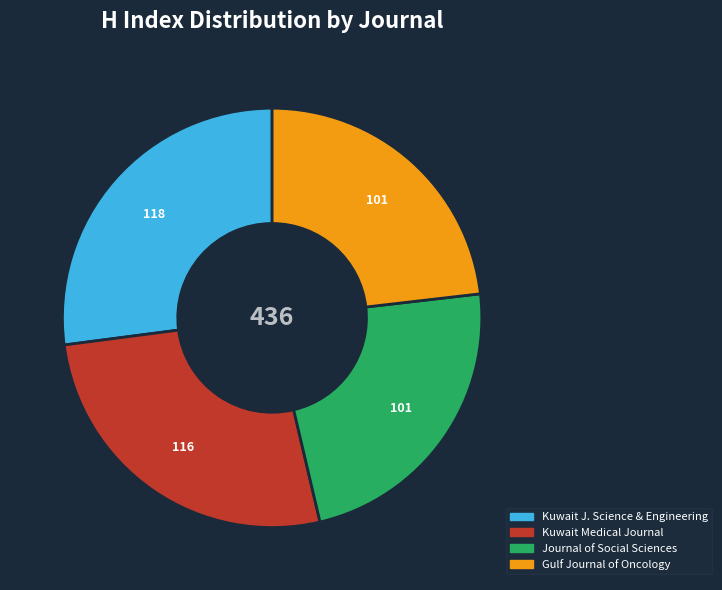

Approximately how many times larger is the value at Kuwait Medical Journal compared to Kuwait J. Science & Engineering?

1.0